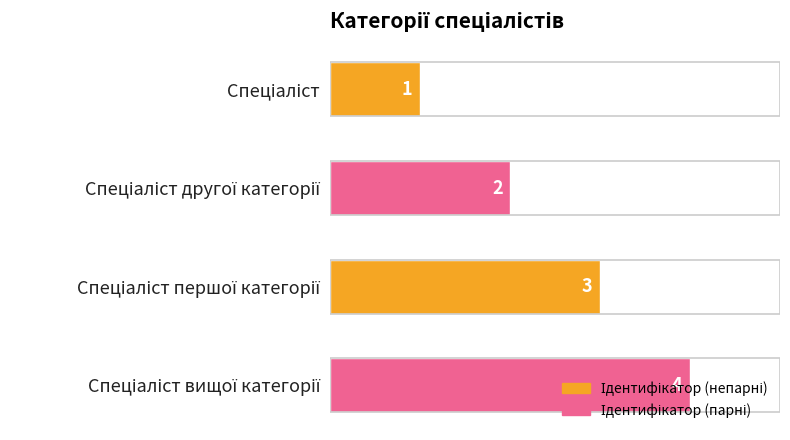

Count the values in the range 2 to 4.

3